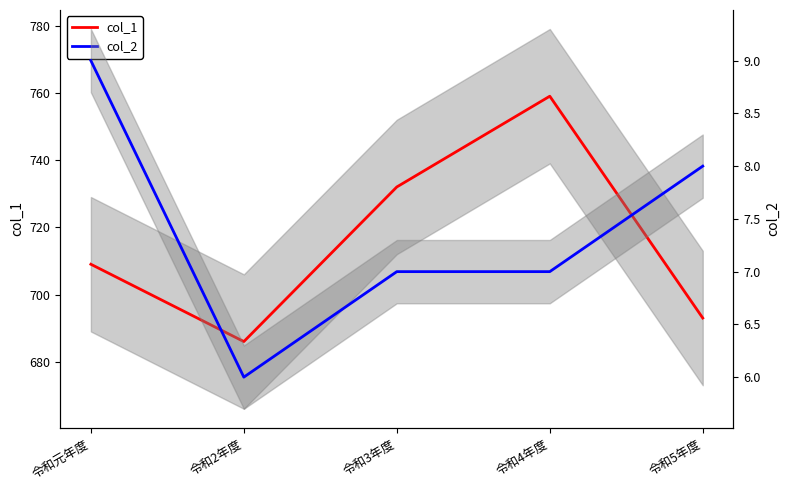

What is the sum of all col_2 values?

37